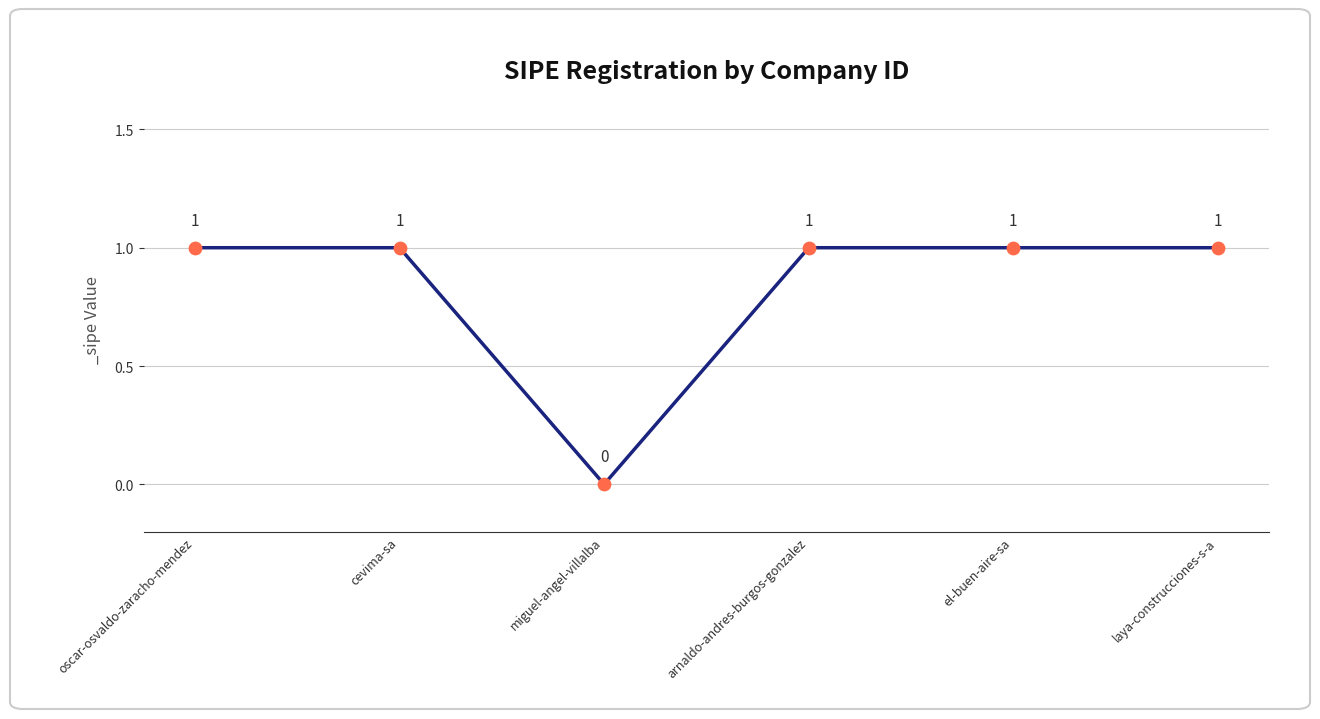

Between miguel-angel-villalba and oscar-osvaldo-zaracho-mendez, which is larger?

oscar-osvaldo-zaracho-mendez